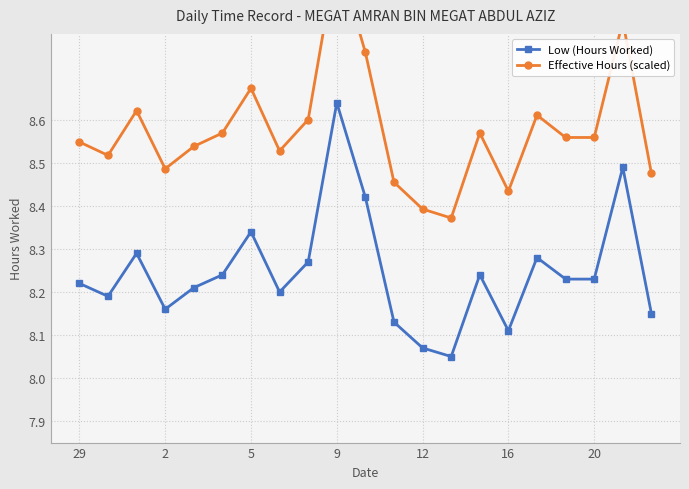

How many data points does each series have?

21